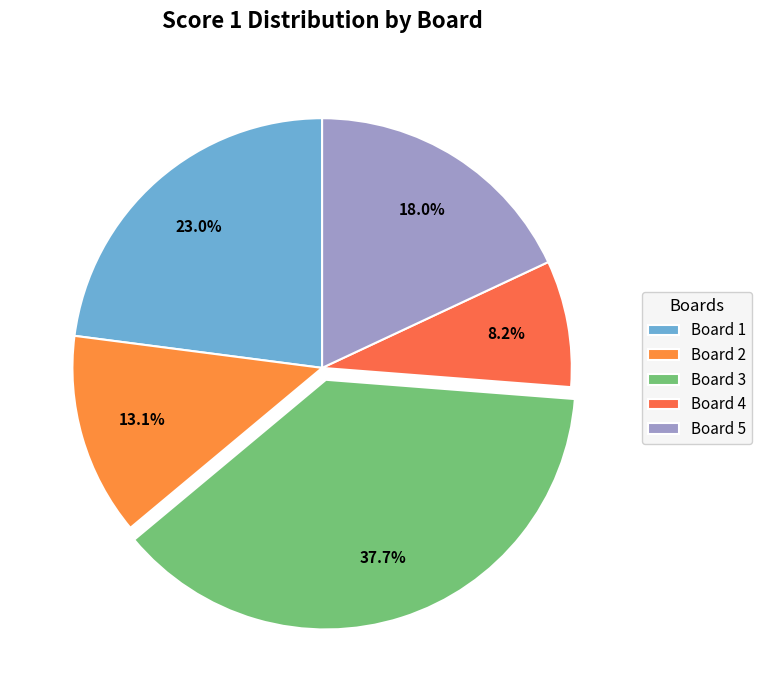

Is the sum of Board 1 and Board 4 greater than half?

No